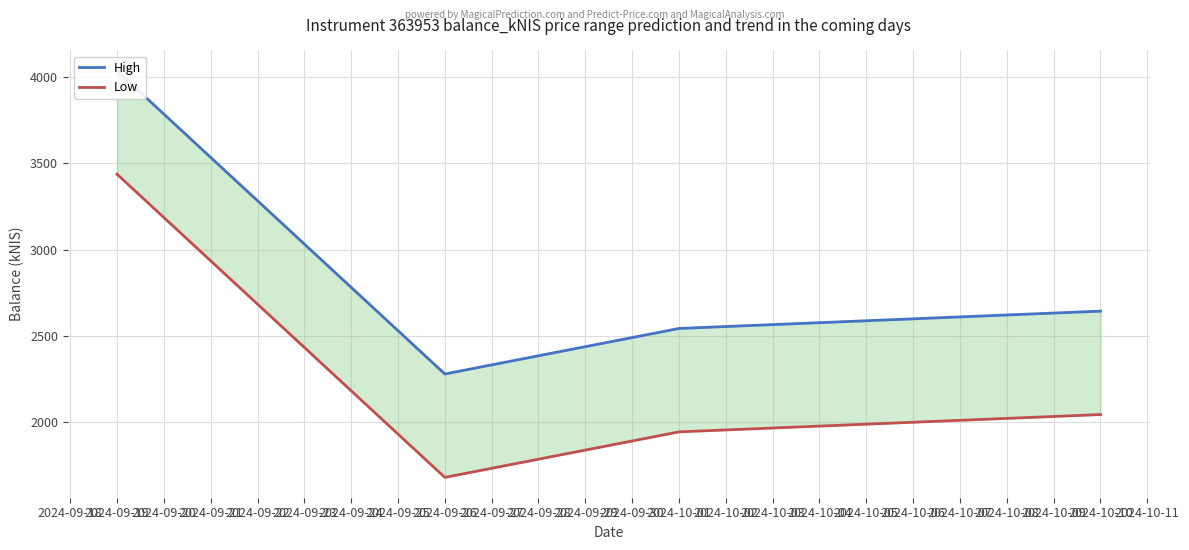

Reading right to left, extract all data points from this chart.

High: 2642.8	2542.3	2278.2	4037.4
Low: 2042.8	1942.3	1678.2	3437.4